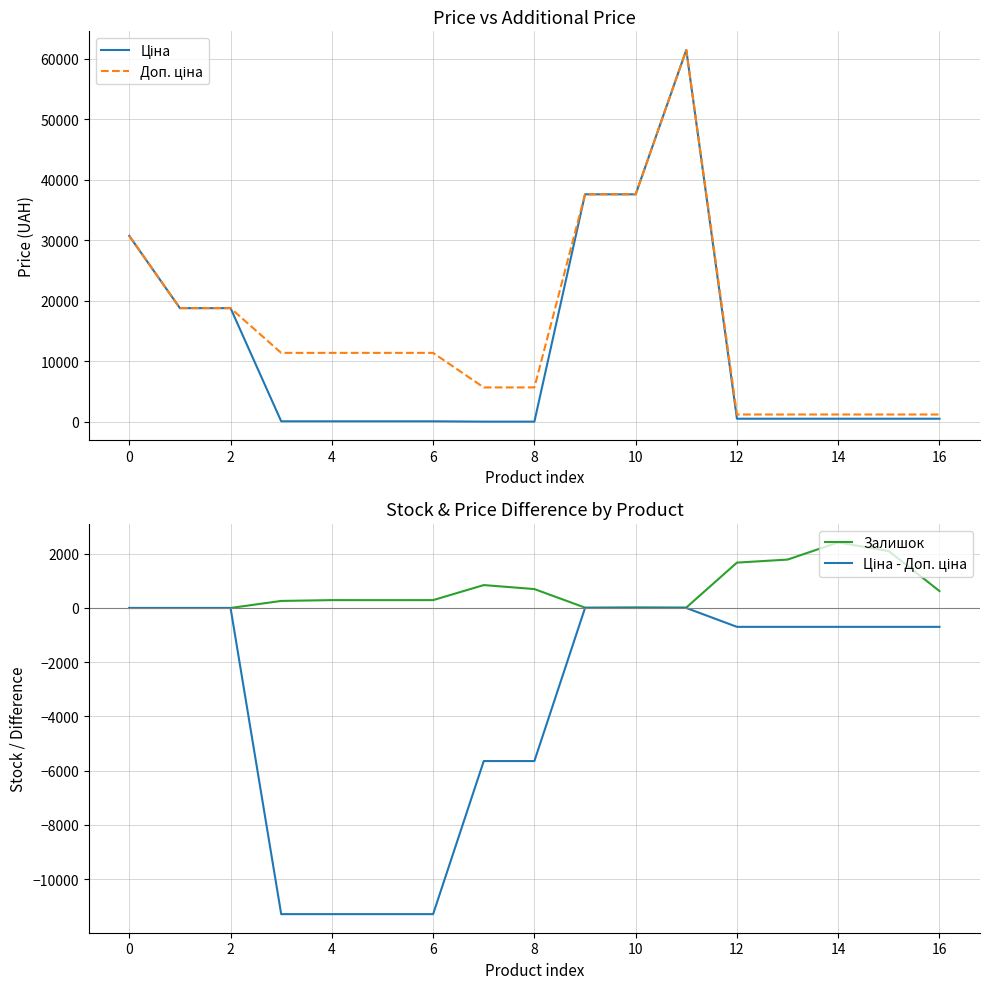

What is the highest value of the Залишок series?

2419.0